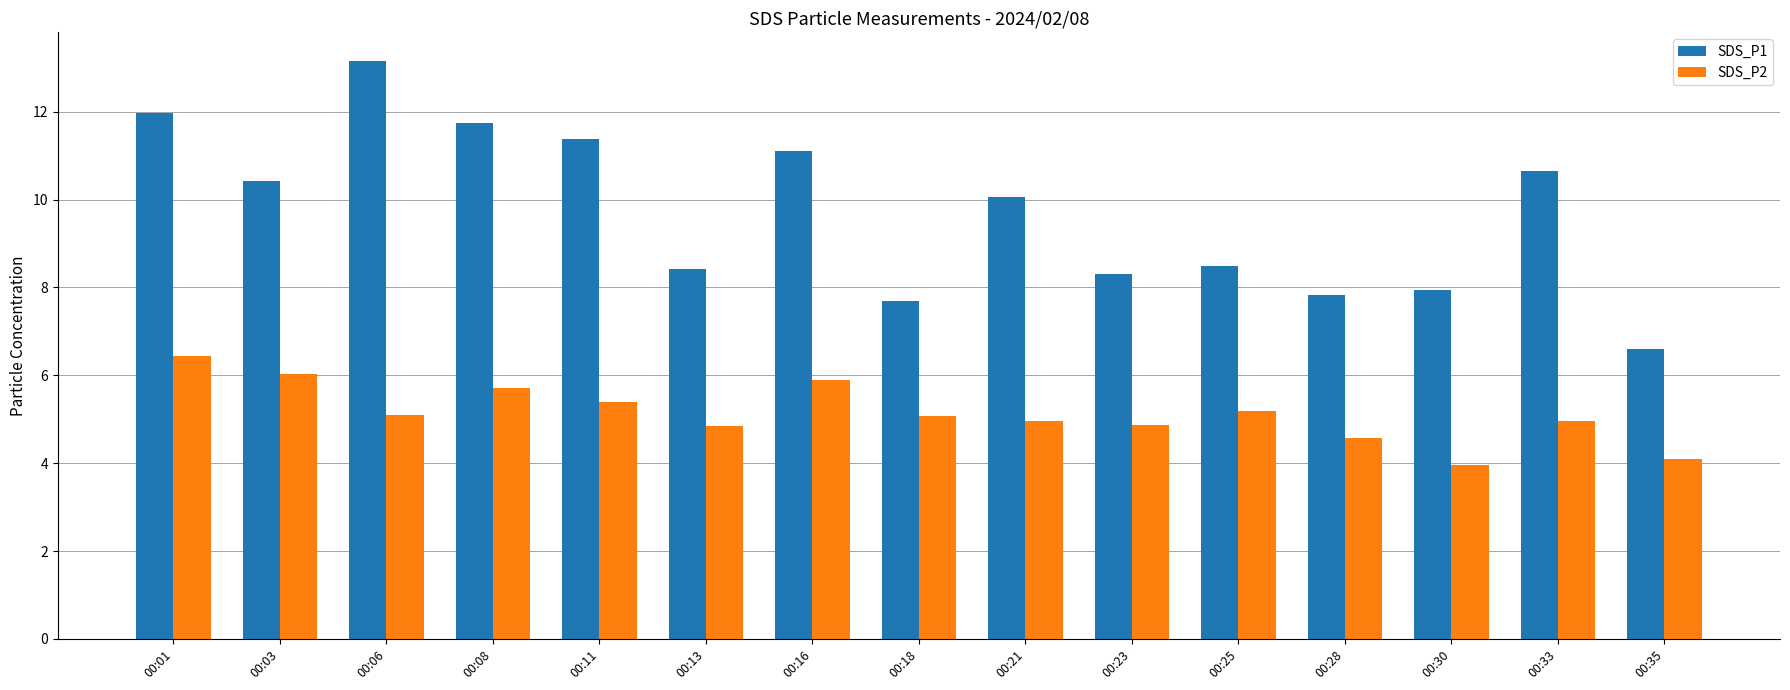

At which label does SDS_P1 reach its peak?

00:06